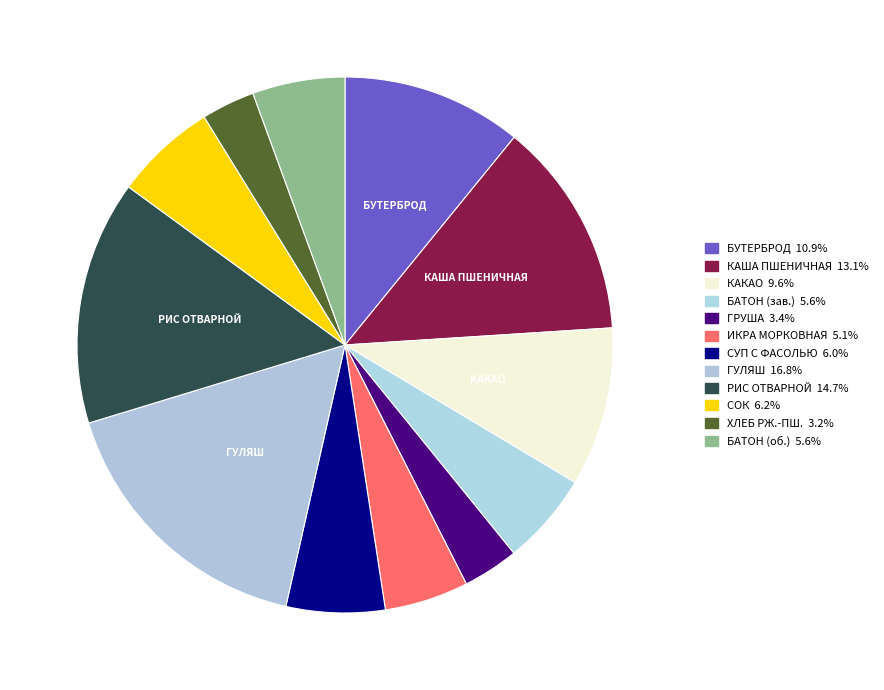

Rank the categories by value from lowest to highest.

ХЛЕБ РЖАНО-ПШЕНИЧНЫЙ, ГРУША СВЕЖАЯ, ИКРА МОРКОВНАЯ, БАТОН ОБОГАЩЕННЫЙ (завтрак), БАТОН ОБОГАЩЕННЫЙ (обед), СУП ИЗ ОВОЩЕЙ С ФАСОЛЬЮ, СОК ФРУКТОВЫЙ, КАКАО С МОЛОКОМ, БУТЕРБРОД С СЫРОМ, КАША ПШЕНИЧНАЯ МОЛОЧНАЯ, РИС ОТВАРНОЙ, ГУЛЯШ